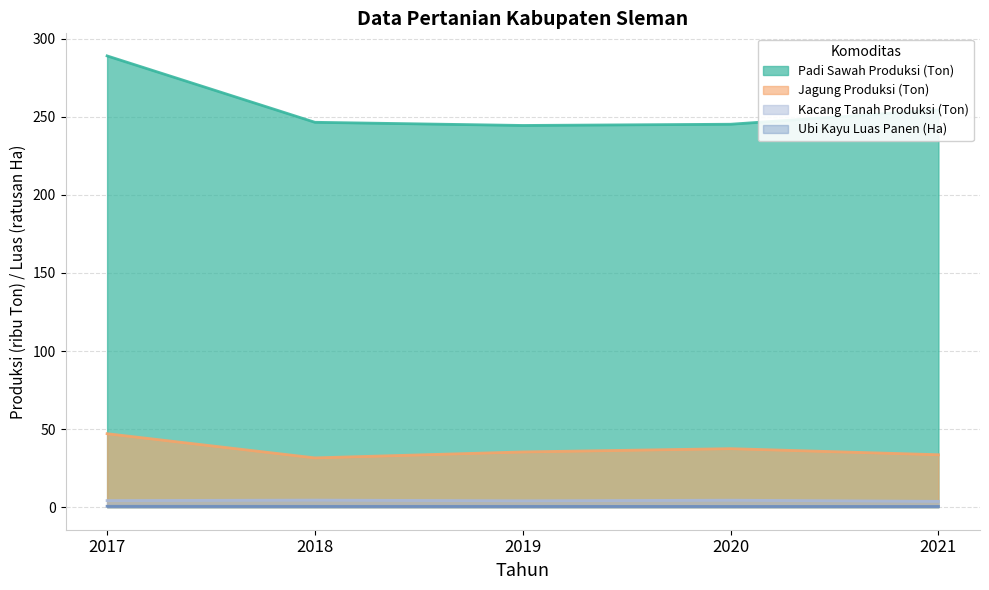

At which category is the sum across all series the highest?

2017